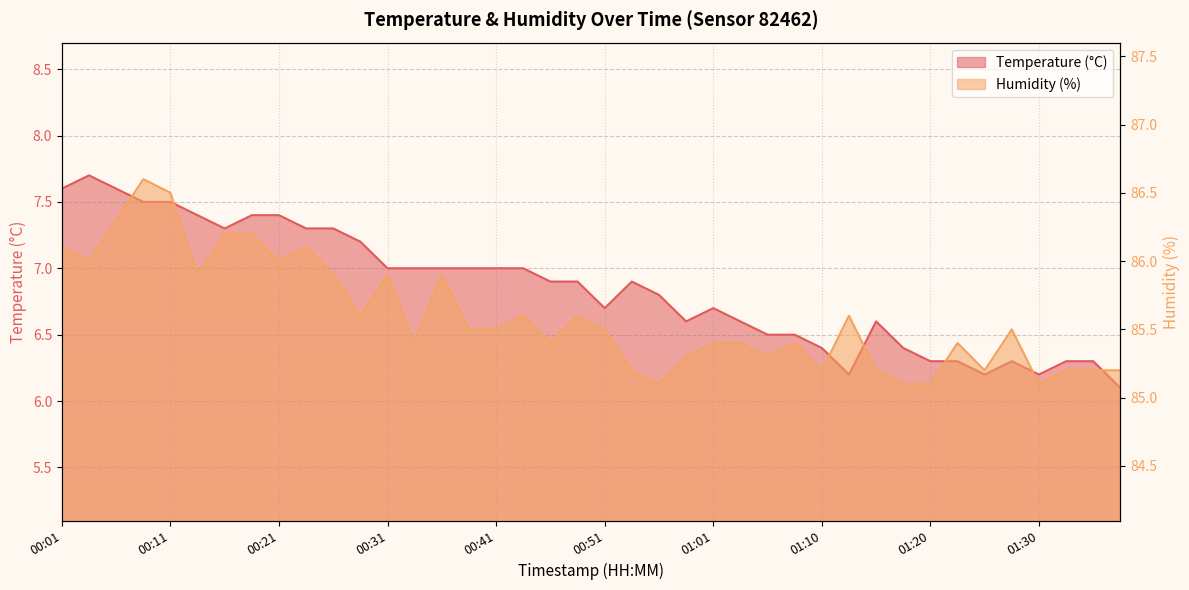

What is the difference between the maximum and second lowest values in the Humidity (%) series?

1.5